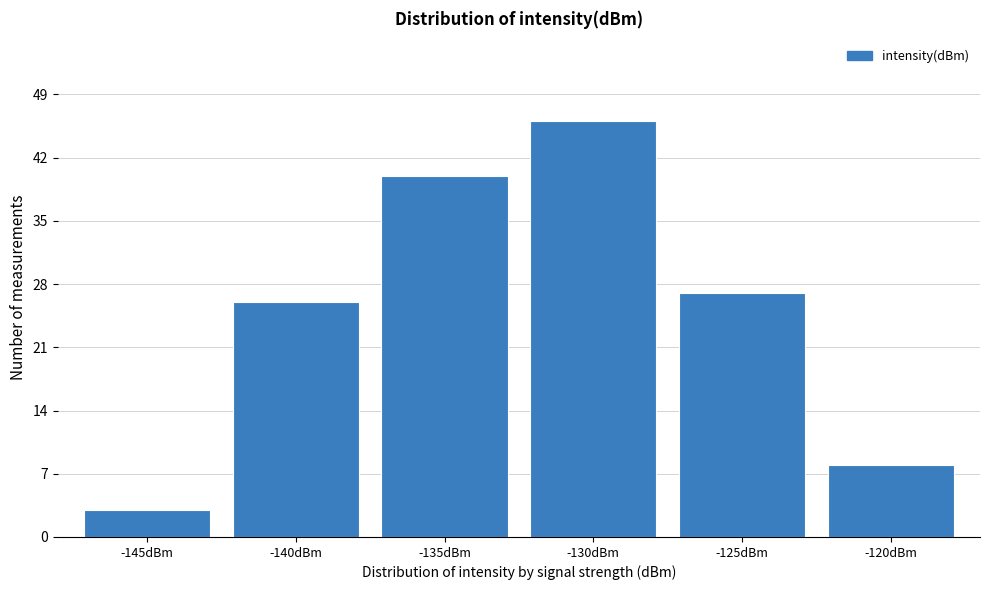

Reading left to right, transcribe all the data shown in this chart.

-145dBm=3	-140dBm=26	-135dBm=40	-130dBm=46	-125dBm=27	-120dBm=8